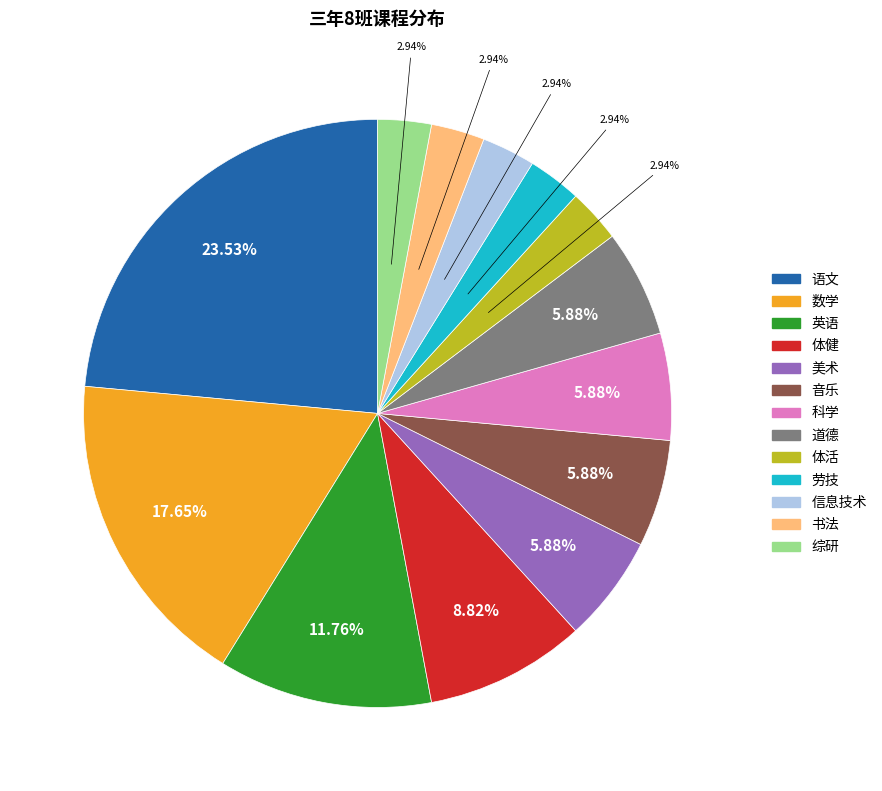

How many segments does this pie chart have?

13